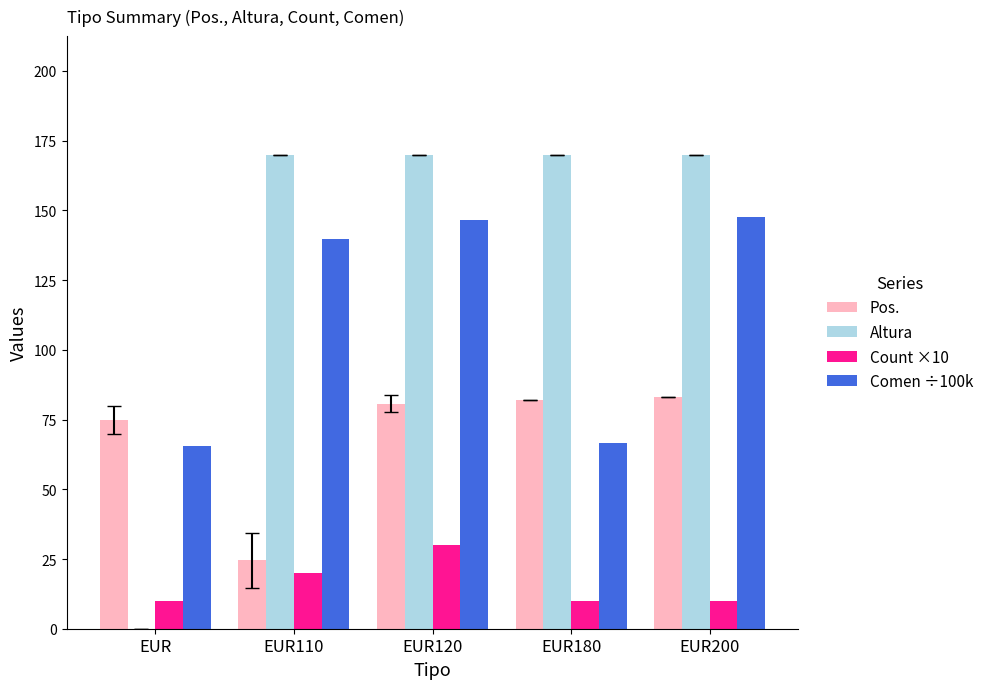

The value of Pos. at EUR200 is 83.0. True or false?

True